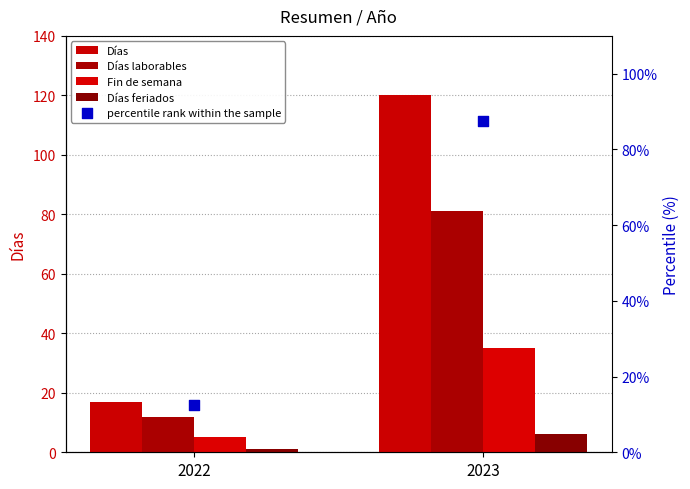

At which category is the sum across all series the highest?

2023